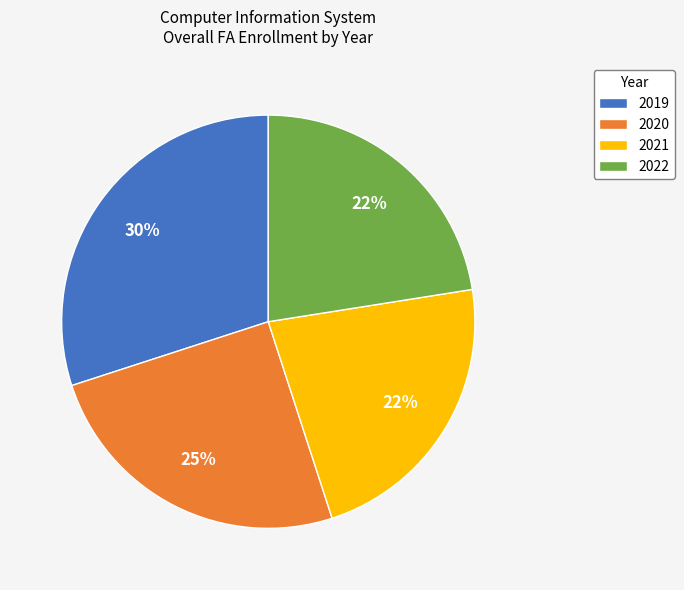

To the nearest percent, what is the average slice percentage?

25%